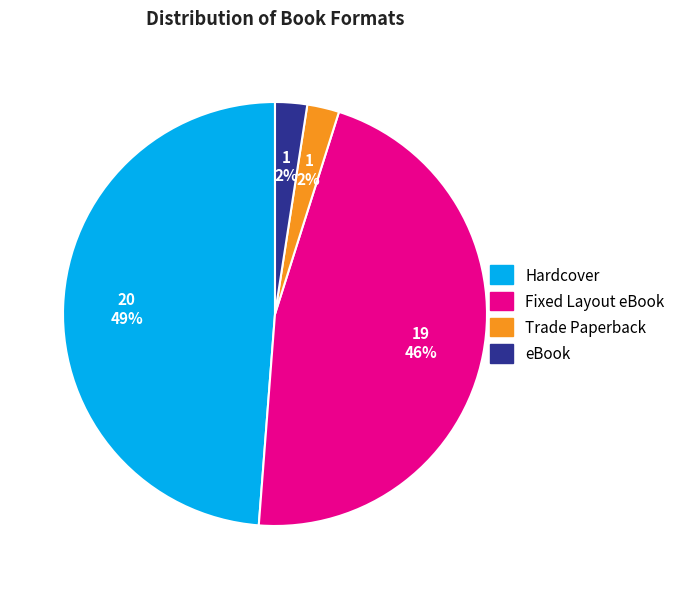

Is the sum of Fixed Layout eBook and eBook greater than half?

No